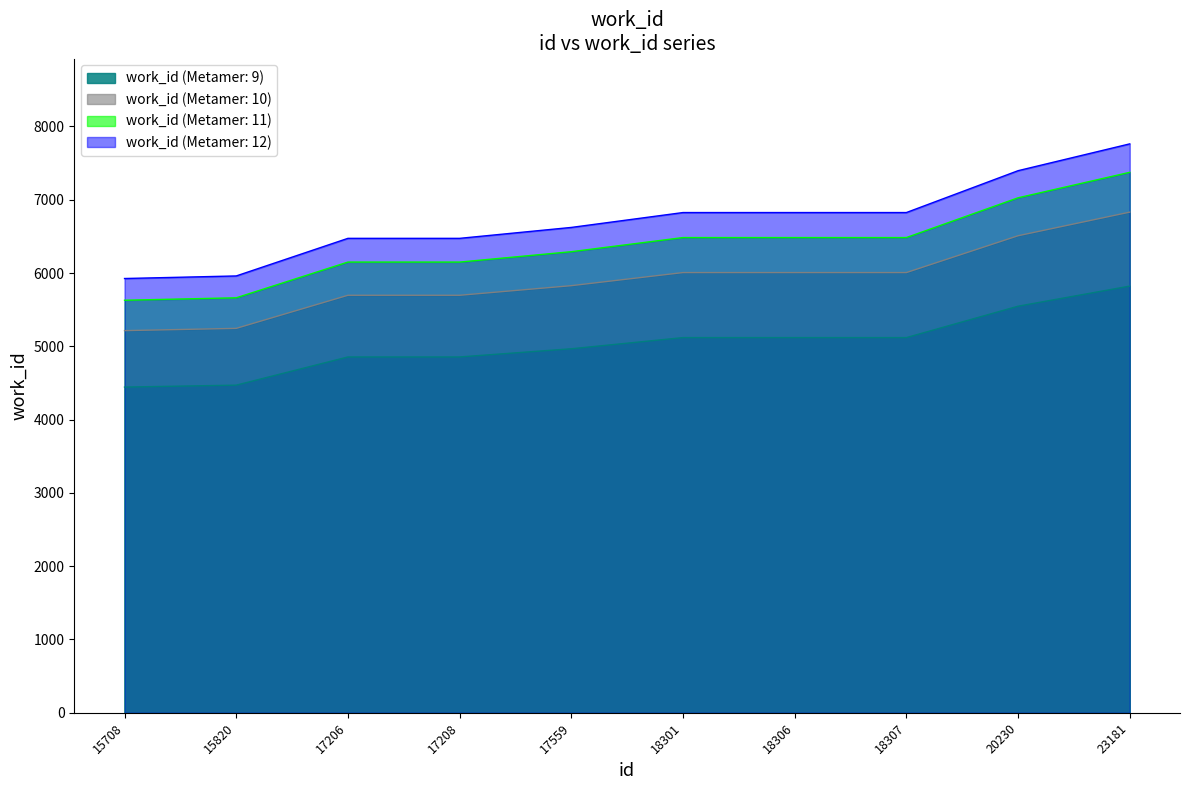

What is the minimum value shown in the chart?

4443.8